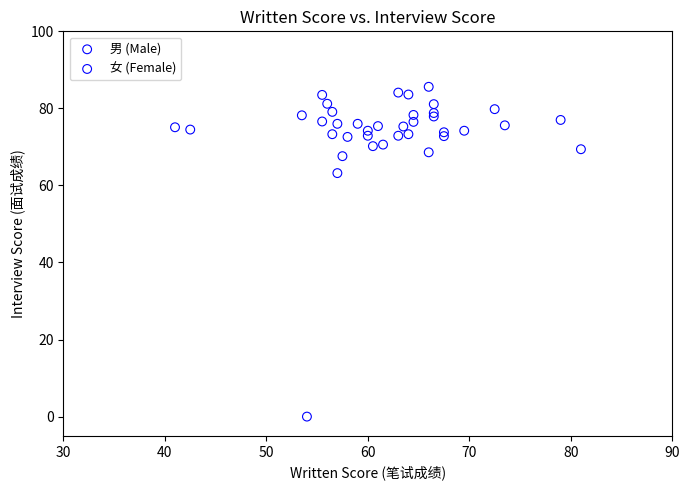

Which series has the widest spread of Y values?

女 (Female)